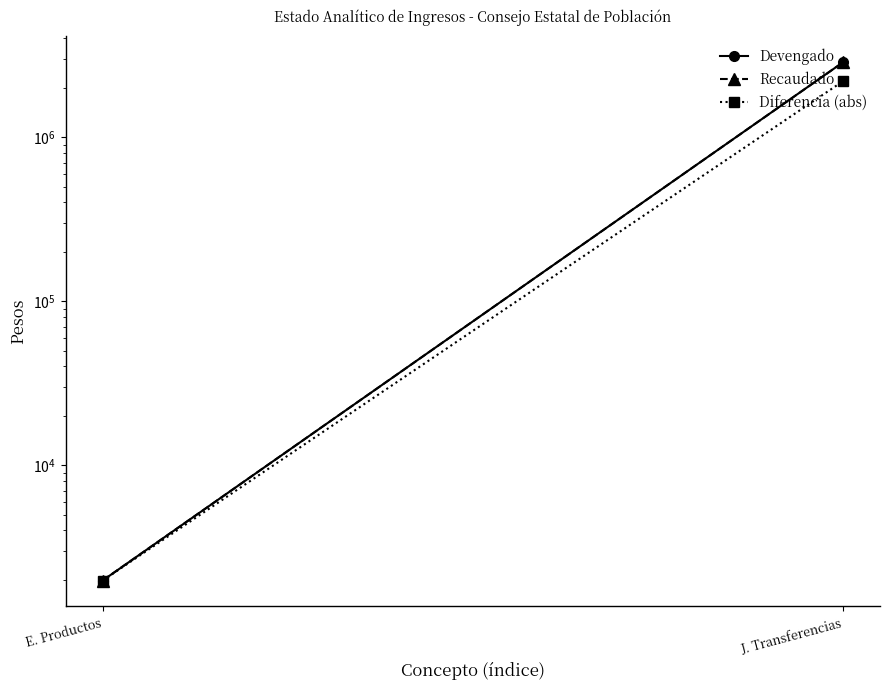

What position from the right is E. Productos?

2